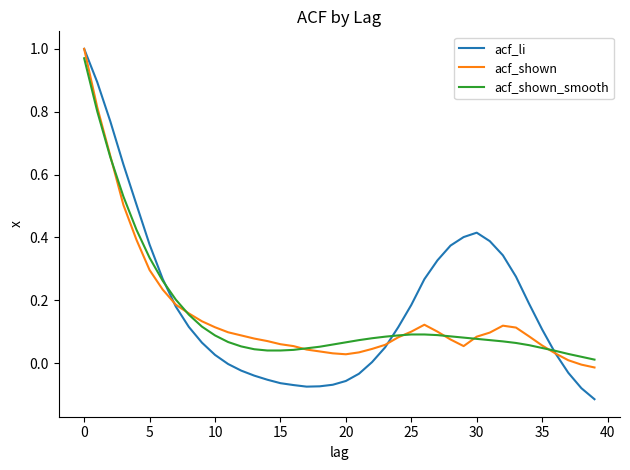

Which series has the widest spread of values?

acf_li